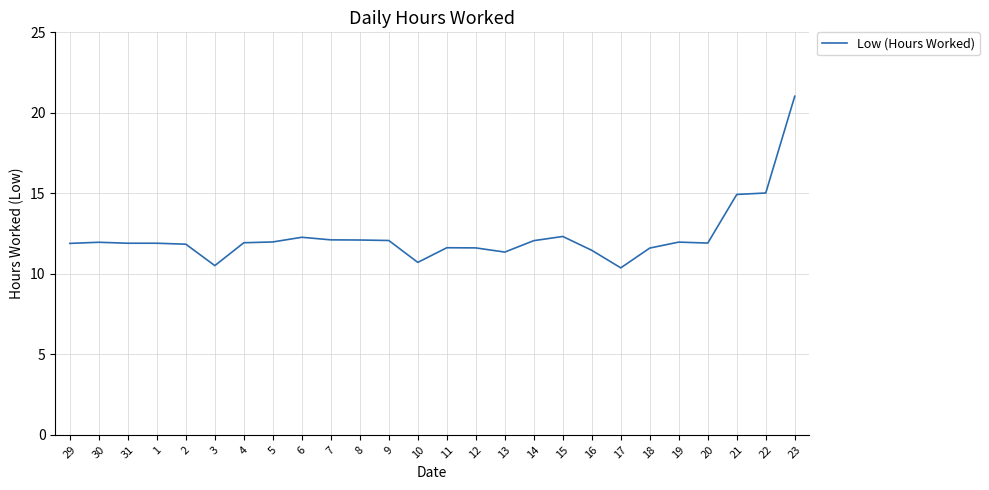

Which category has the highest value across all series?

23